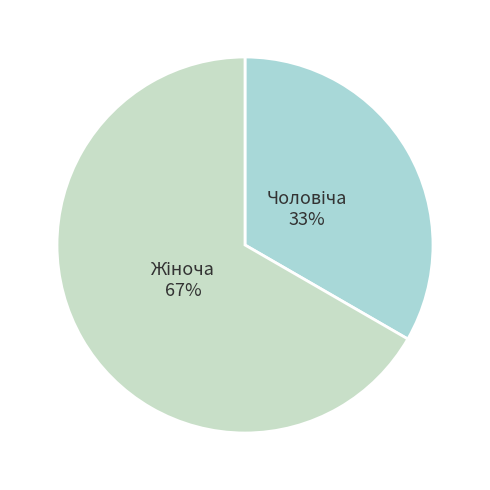

To the nearest percent, what is the average slice percentage?

50%